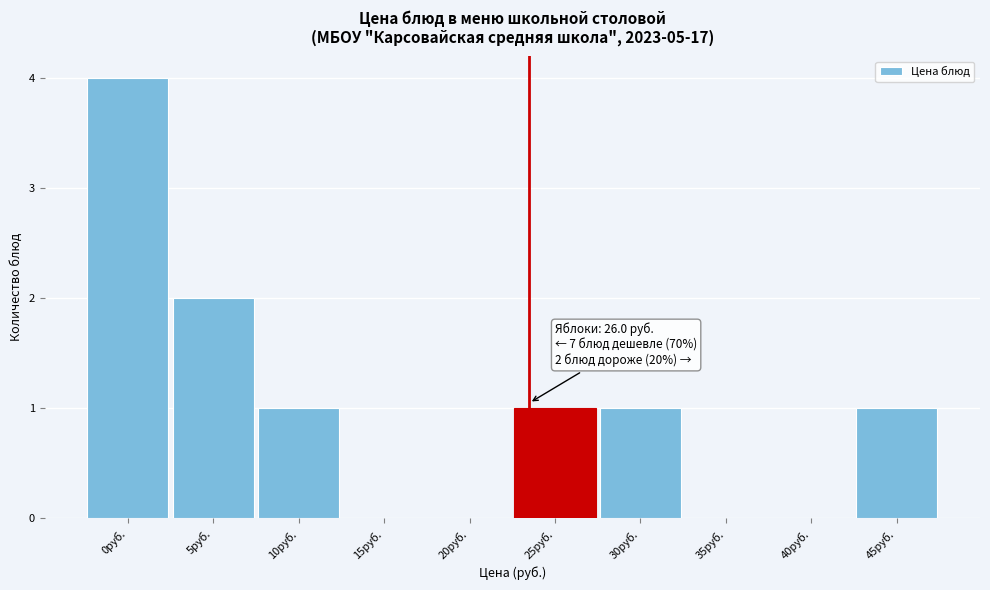

Reading right to left, list all the values displayed in this chart.

45руб.=1	40руб.=0	35руб.=0	30руб.=1	25руб.=1	20руб.=0	15руб.=0	10руб.=1	5руб.=2	0руб.=4